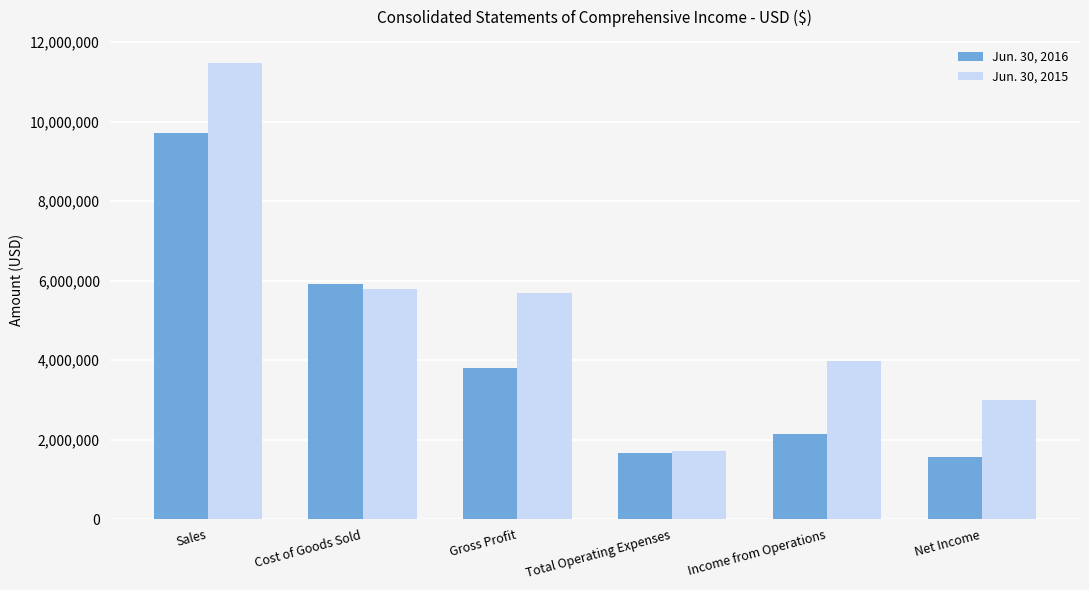

How many bars are there in each group?

2